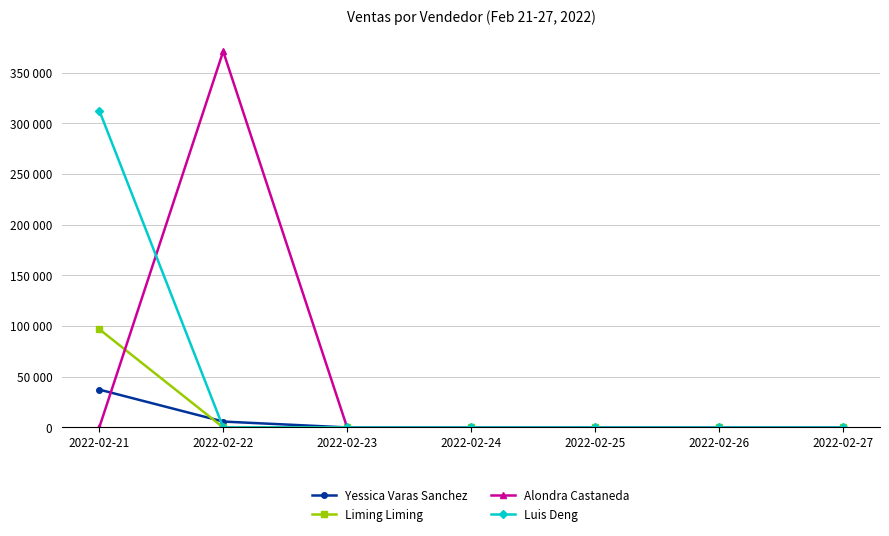

Between 2022-02-23 and 2022-02-25, which is larger?

2022-02-23